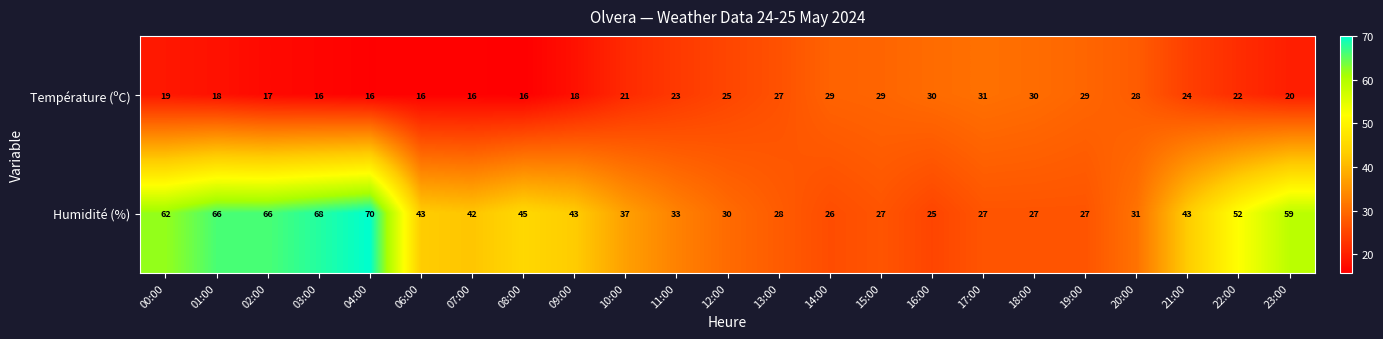

Rank the series at 17:00 from highest to lowest value.

Température (ºC), Humidité (%)